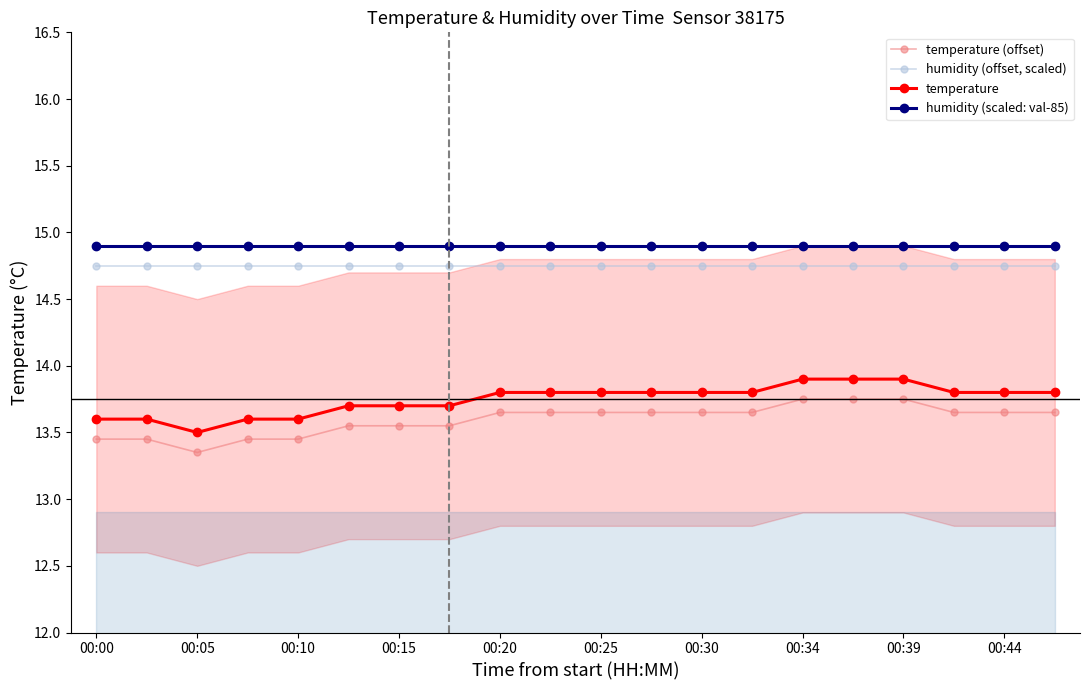

At which category does the chart reach its peak across all series?

00:00